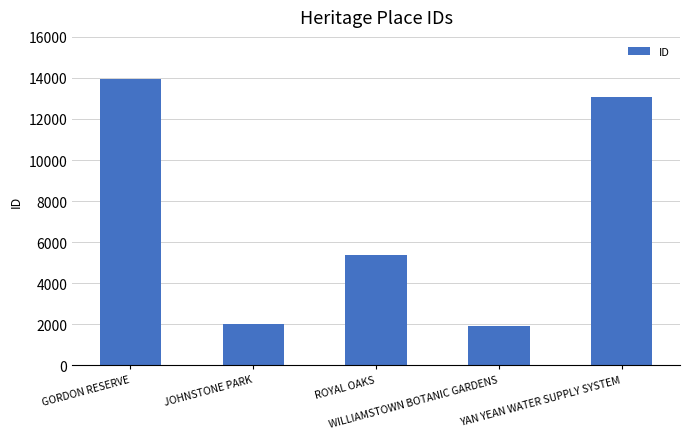

What is the smallest value displayed?

1908